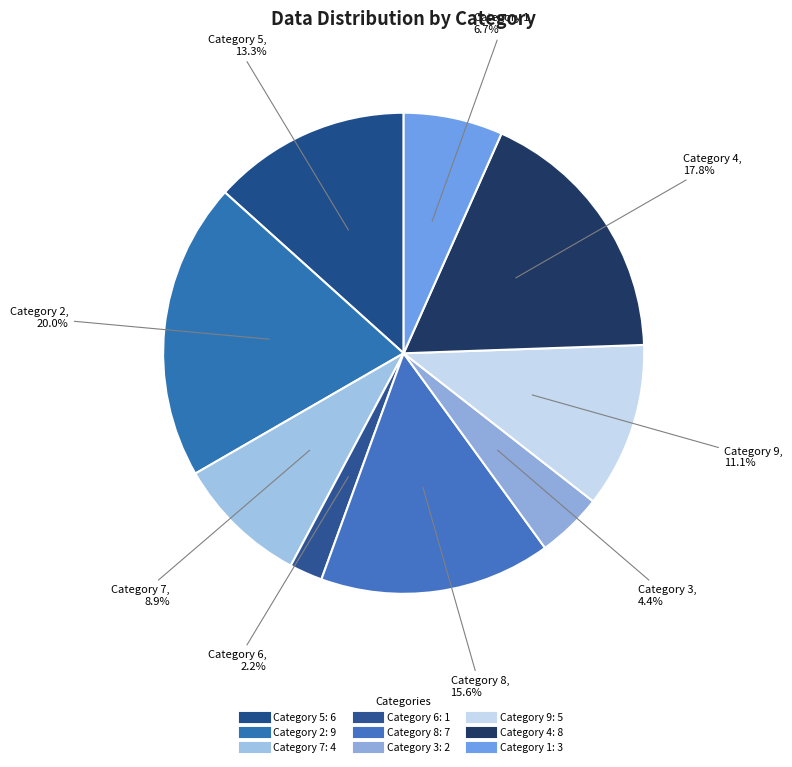

Rank the categories by value from highest to lowest.

2, 4, 8, 5, 9, 7, 1, 3, 6